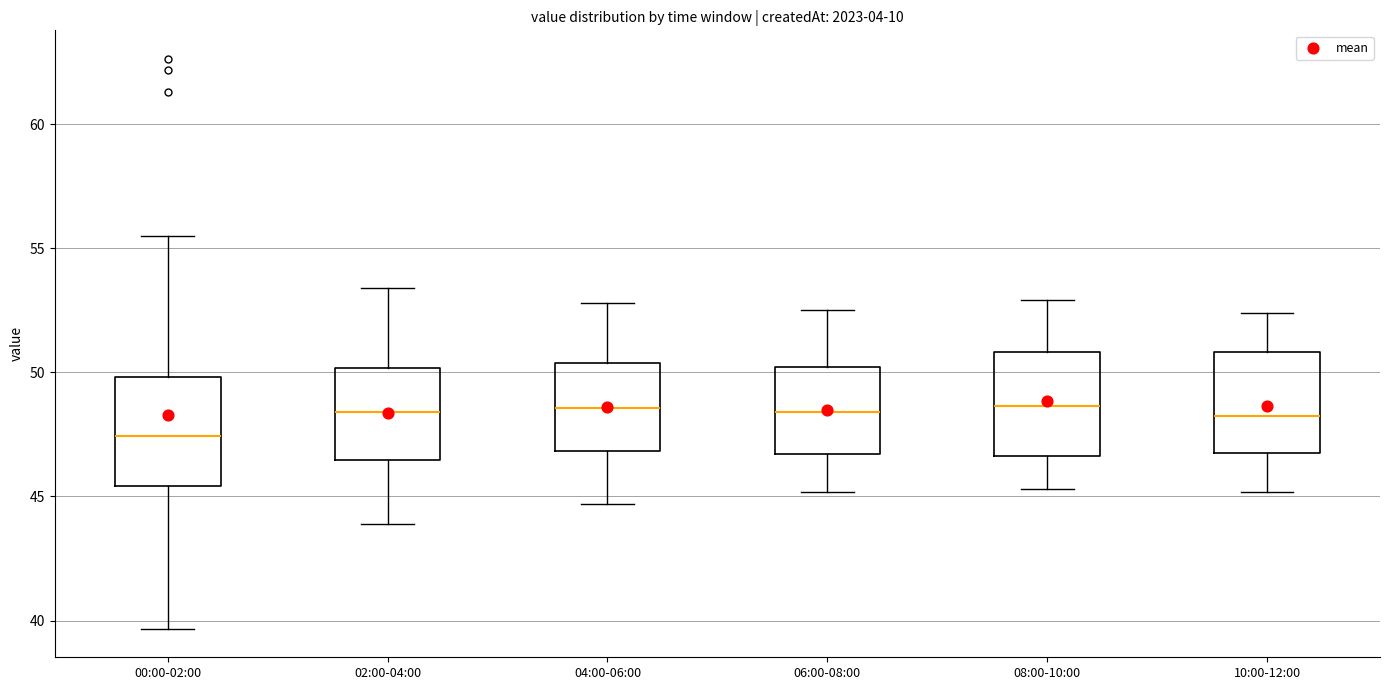

Reading left to right, read every box against the y-axis: the position of its median line, the range the box covers, and the ends of its whiskers. The values are not printed on the chart, so give them approximately, as read against the axis.

00:00-02:00: median 47.5, box 45.5 to 50.0, whiskers 39.5 to 55.5
02:00-04:00: median 48.5, box 46.5 to 50.0, whiskers 44.0 to 53.5
04:00-06:00: median 48.5, box 47.0 to 50.5, whiskers 44.5 to 53.0
06:00-08:00: median 48.5, box 46.5 to 50.0, whiskers 45.0 to 52.5
08:00-10:00: median 48.5, box 46.5 to 51.0, whiskers 45.5 to 53.0
10:00-12:00: median 48.5, box 47.0 to 51.0, whiskers 45.0 to 52.5